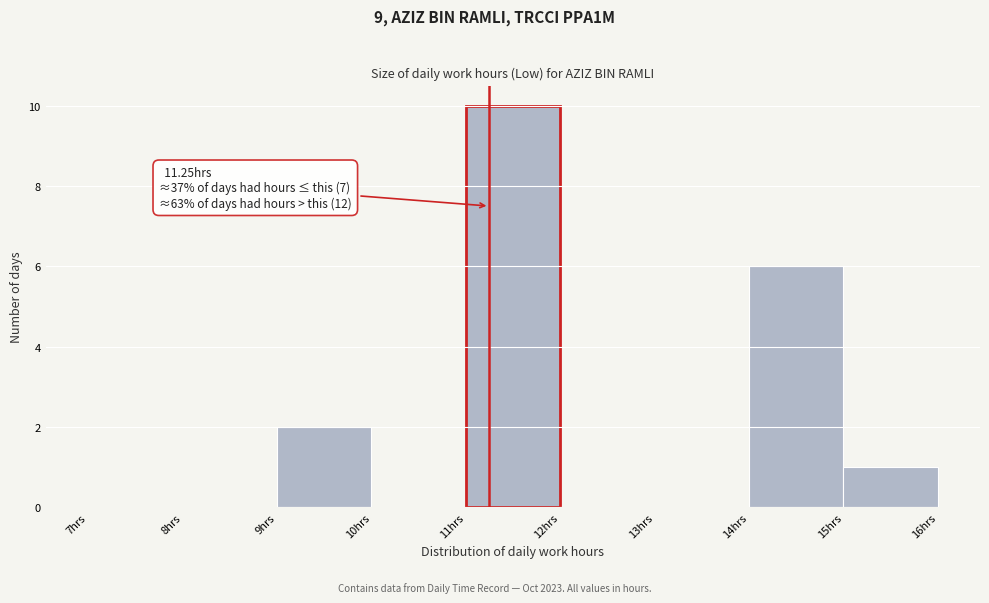

Which range on the x-axis has the tallest bar?

11 to 12